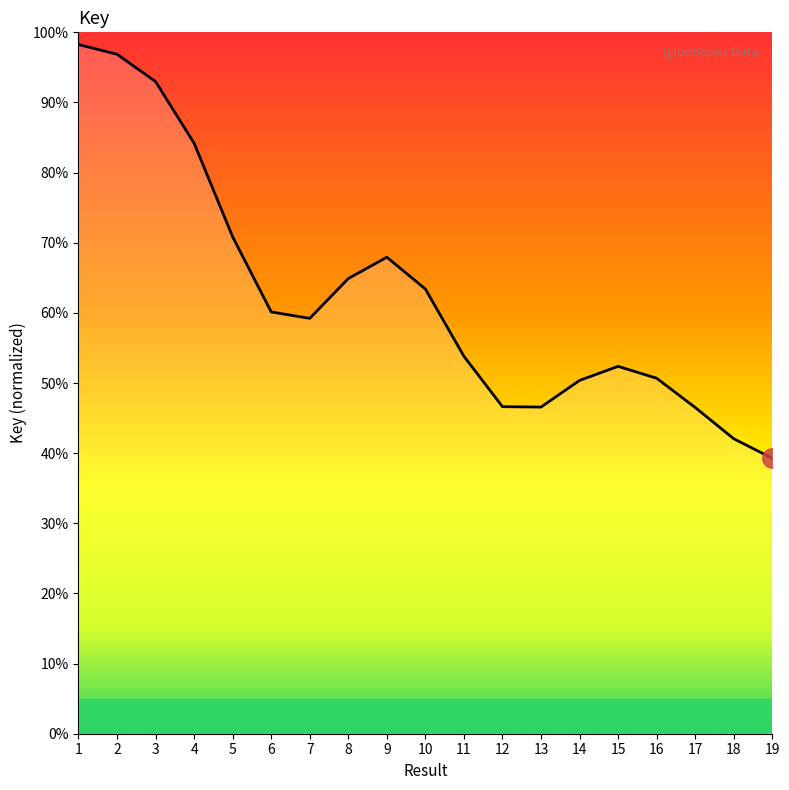

True or false: the data shows 120.2 at 5.

False